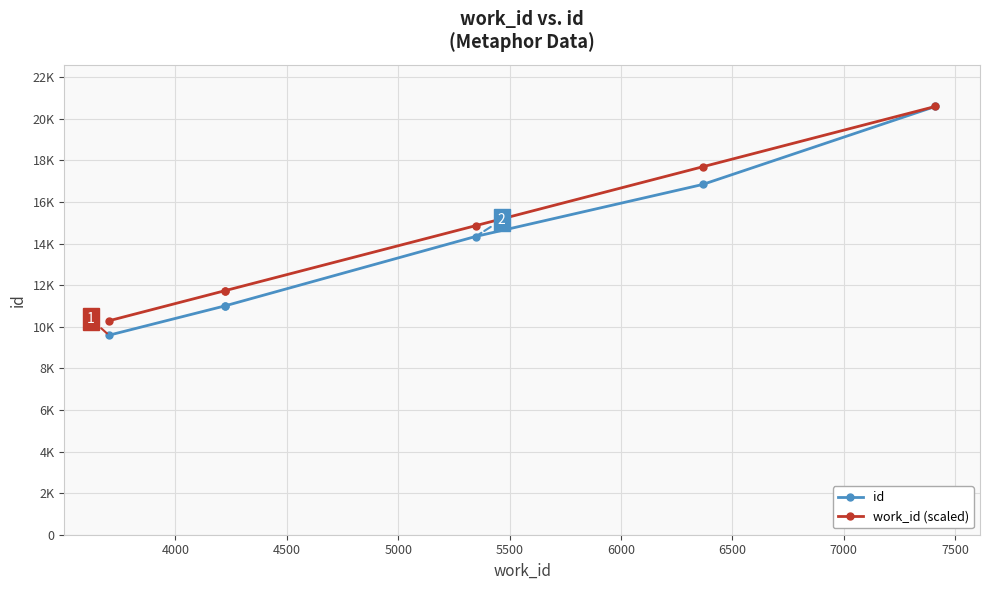

Does the chart display data point markers on the line(s)?

Yes